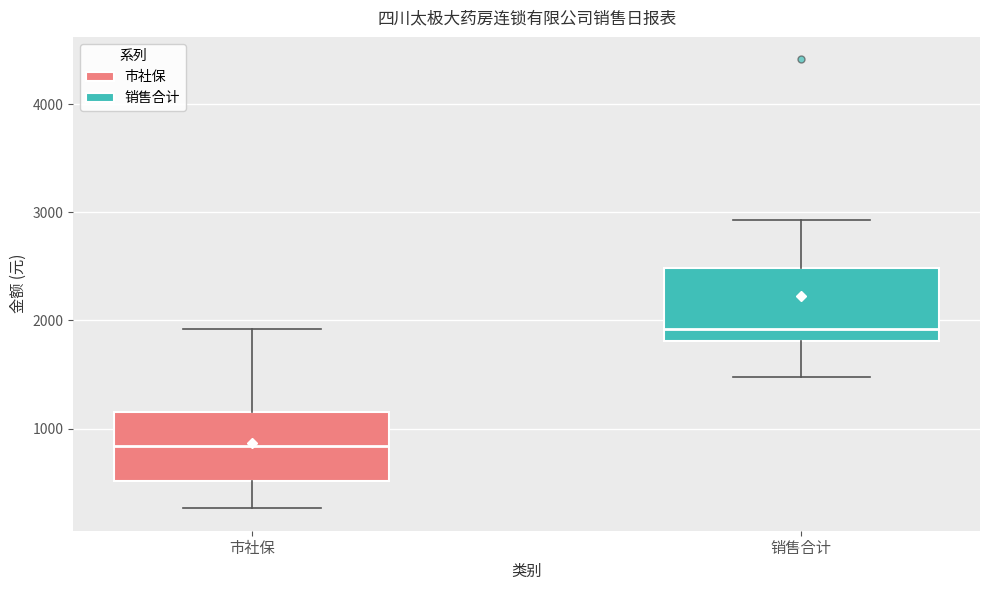

Where does the upper whisker of the box for 市社保 end on the y-axis? The values are not printed on the chart, so give them approximately, as read against the axis.

1900